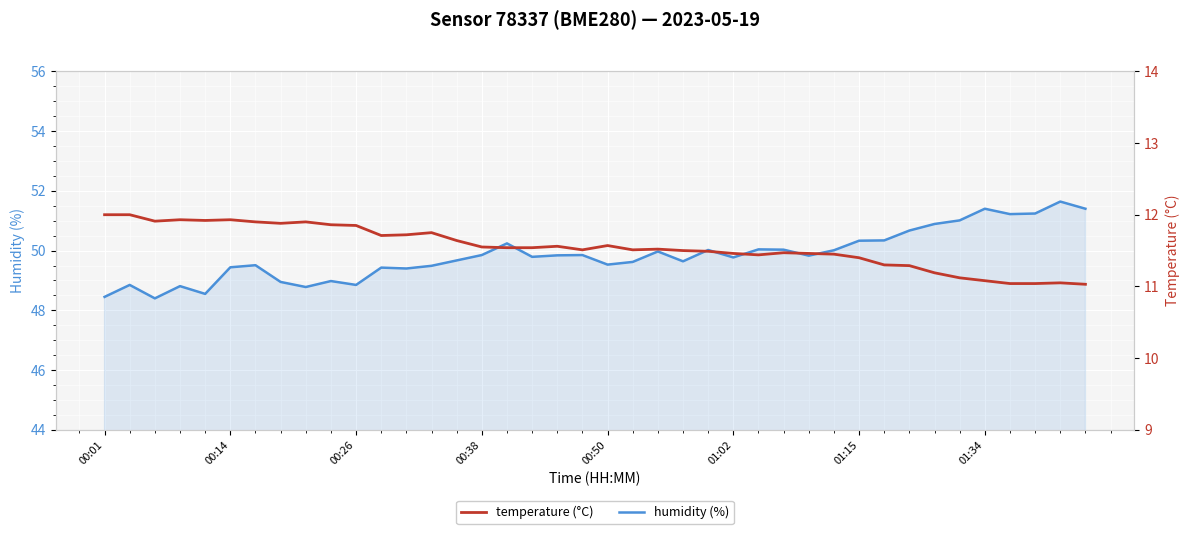

Is the value of temperature at 01:34 greater than the value of humidity at 00:14?

No